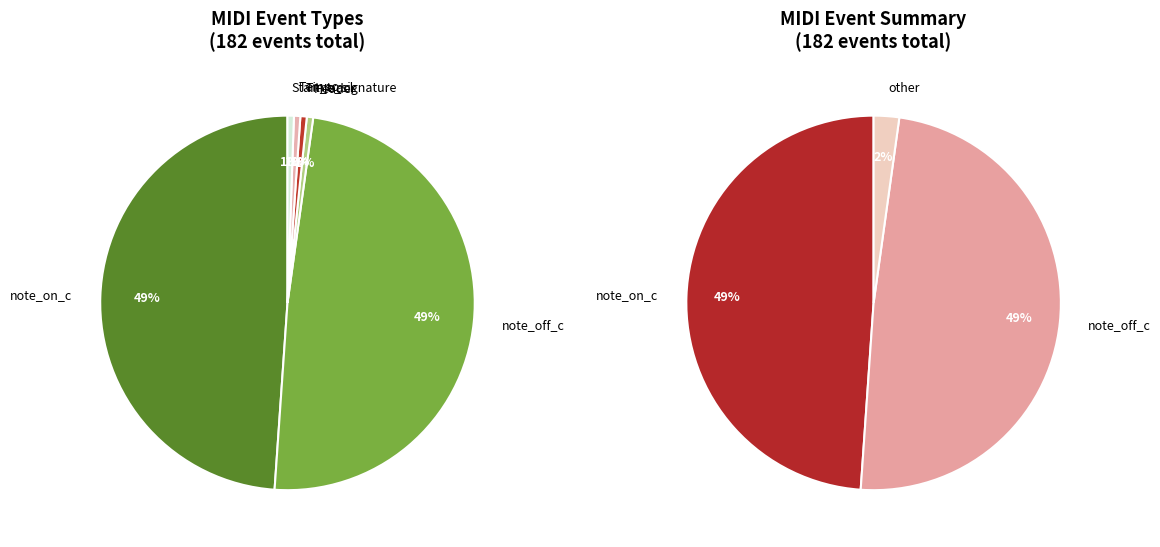

What portion of the pie excludes Time_signature?

99.5%